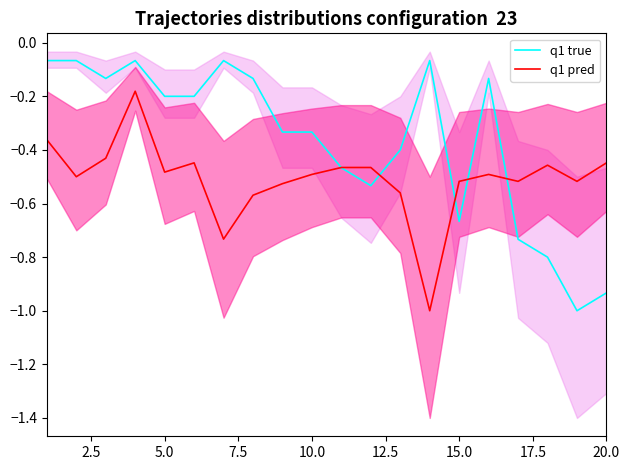

What is the value of the q1 pred point at the 8th from the left?

-0.6